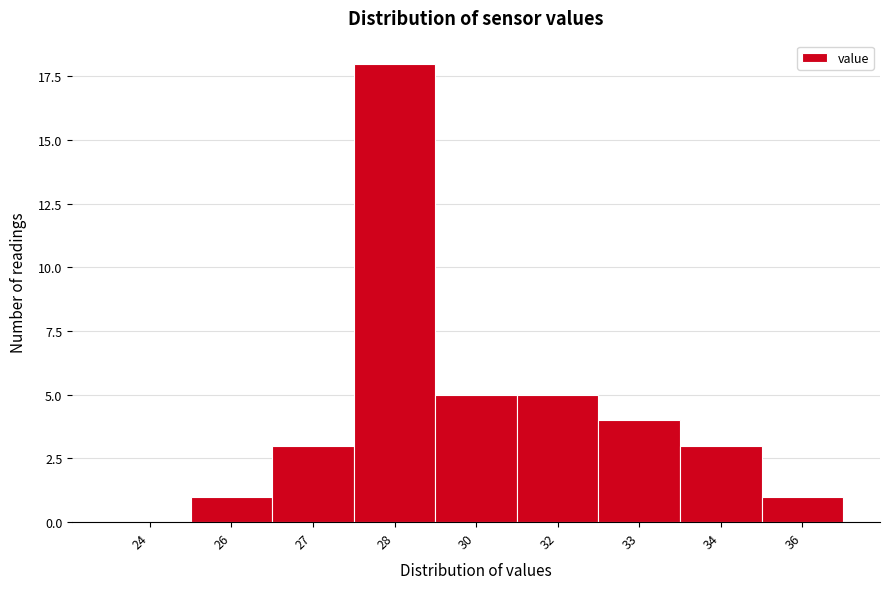

Reading left to right, what are all the values shown in this chart?

24=0	26=1	27=3	28=18	30=5	32=5	33=4	34=3	36=1